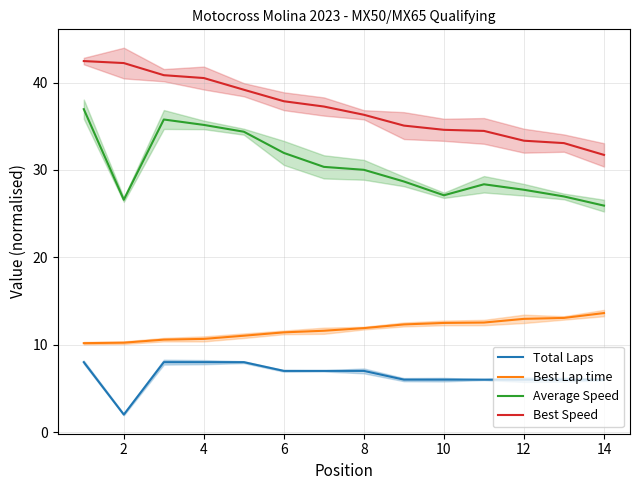

True or false: Total Laps and Best Lap time cross at least once.

False